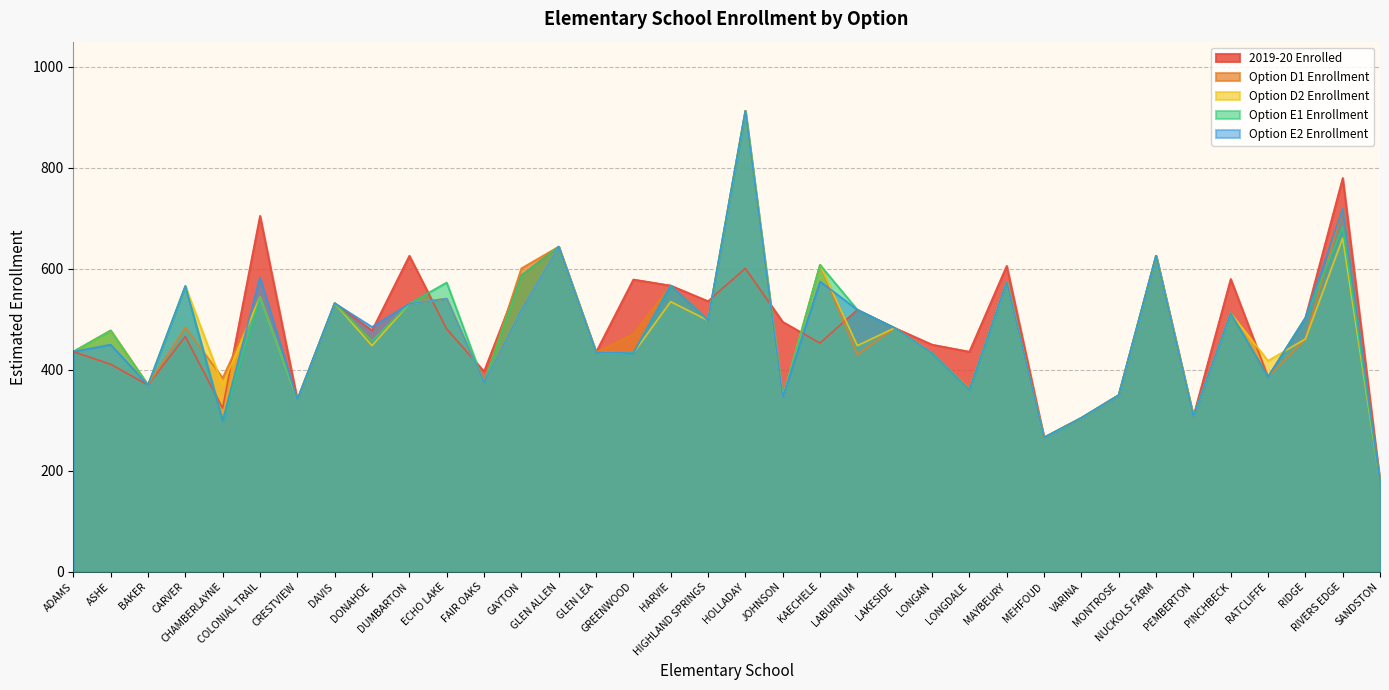

What are all the series names shown in the legend?

2019-20 Enrolled, Option D1 Enrollment, Option D2 Enrollment, Option E1 Enrollment, Option E2 Enrollment